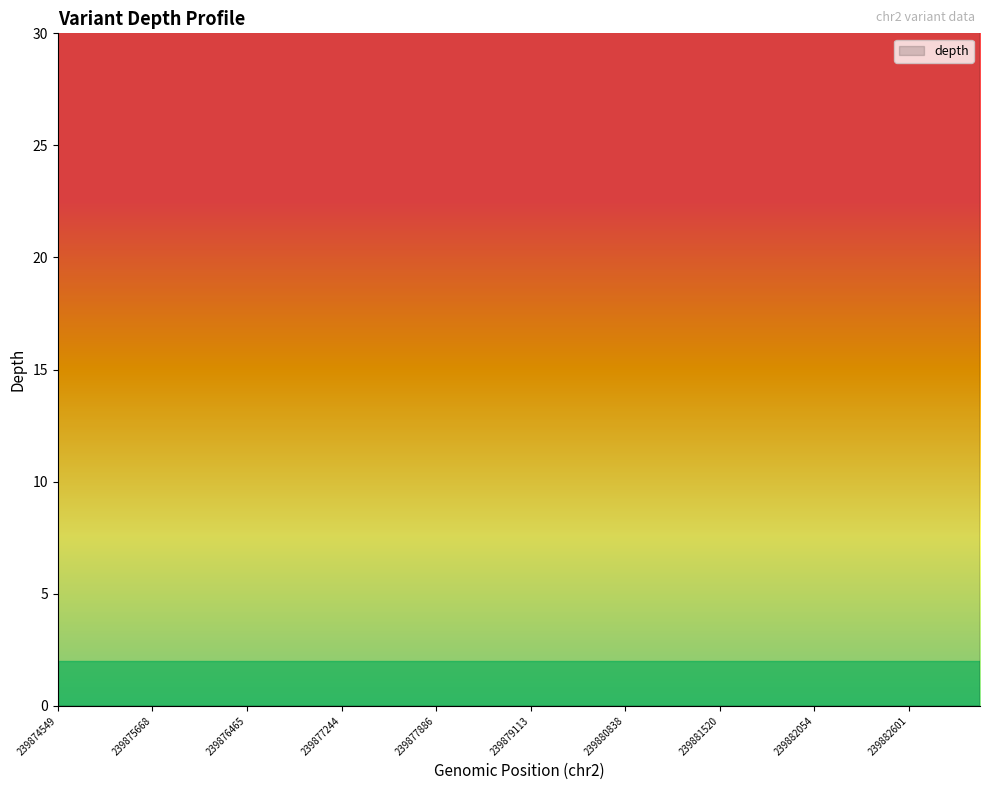

What is the change in value from 239874549 to 239882957?

-84